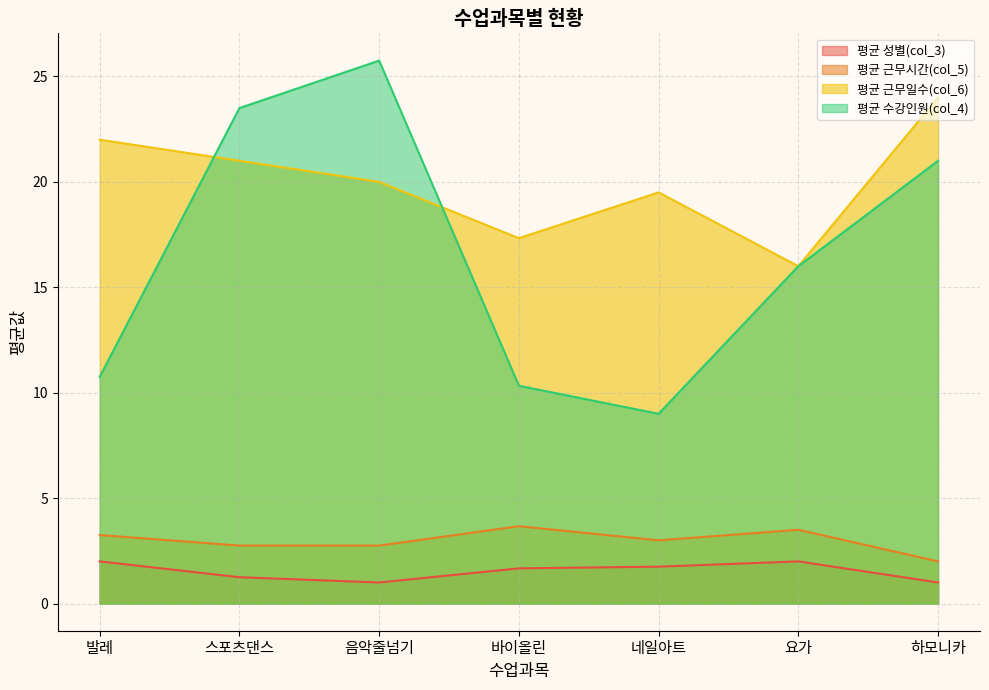

What is the difference between the second highest and minimum values in the 평균 근무일수(col_6) series?

6.0